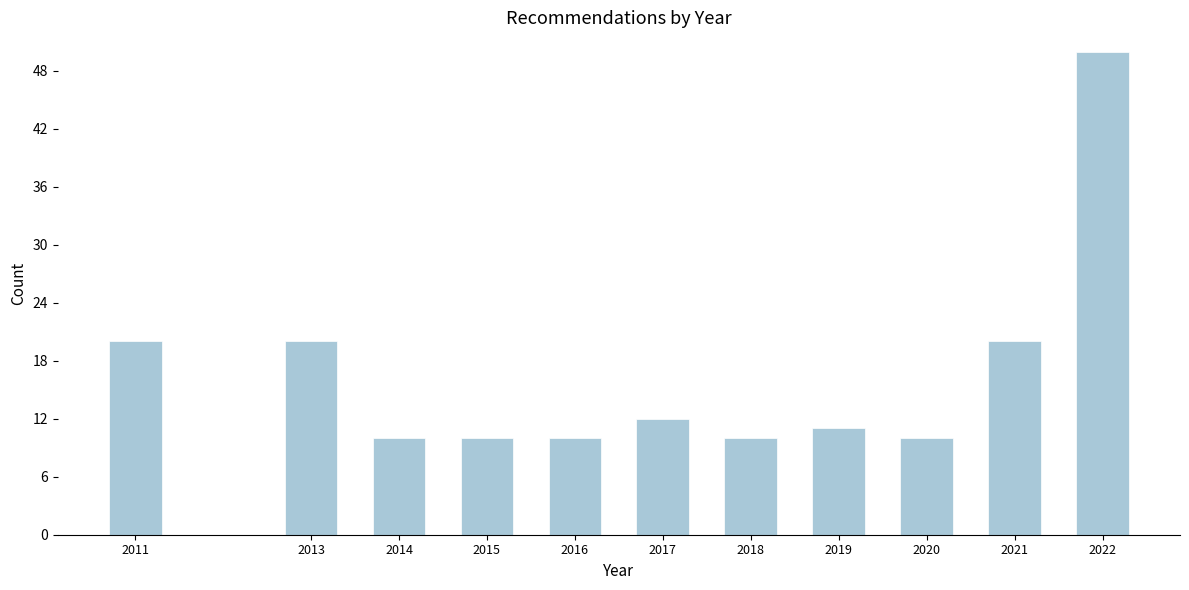

Reading left to right, extract all data points from this chart.

2011=20	2013=20	2014=10	2015=10	2016=10	2017=12	2018=10	2019=11	2020=10	2021=20	2022=50